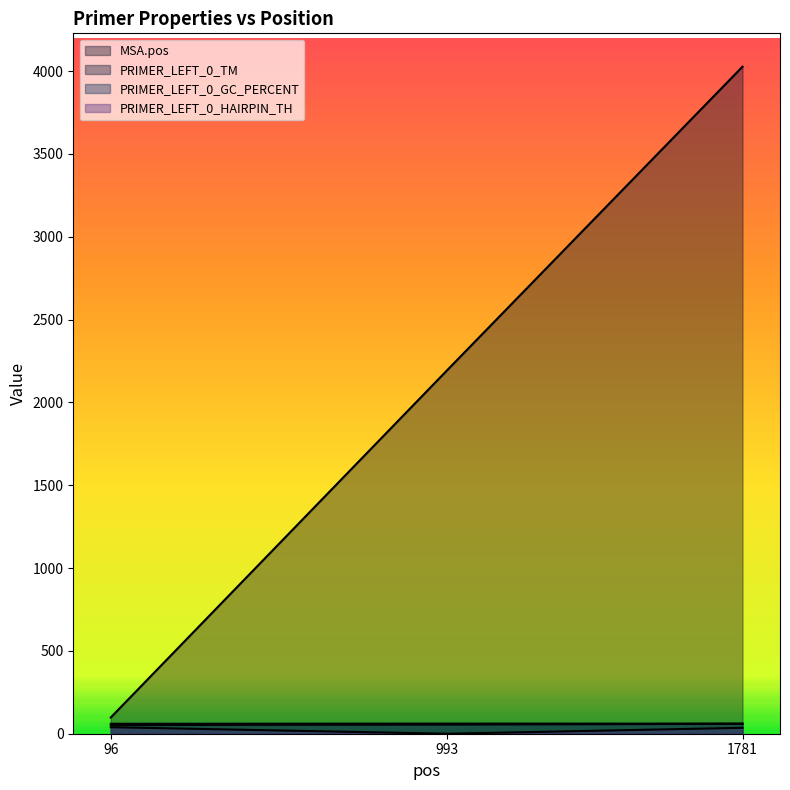

Where does the PRIMER_LEFT_0_HAIRPIN_TH series first go above 35?

96